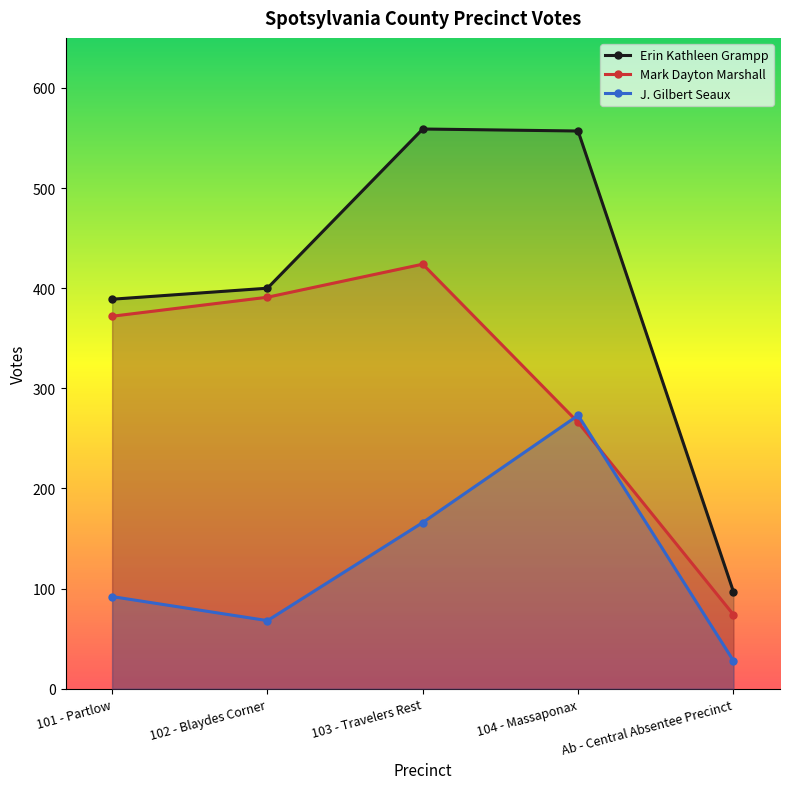

What is the average value of the J. Gilbert Seaux series?

125